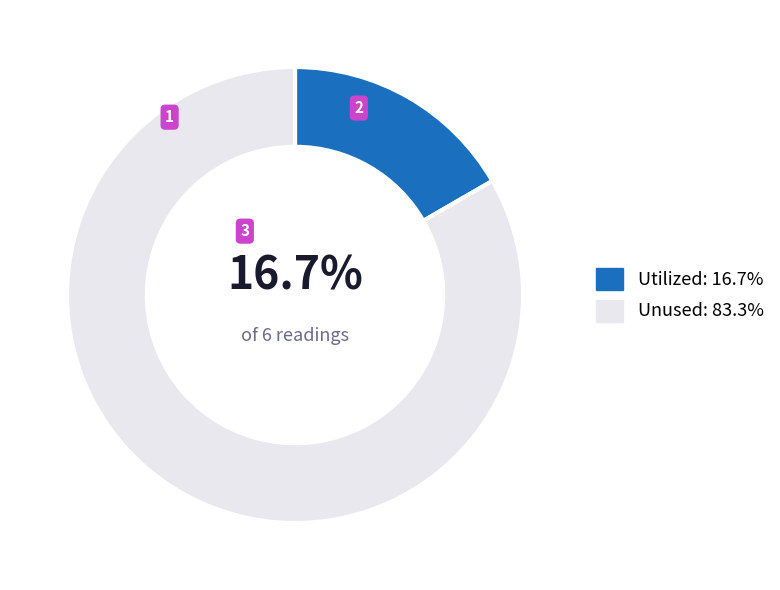

Combined, do Unused: 83.3% and Utilized: 16.7% account for over 50%?

Yes